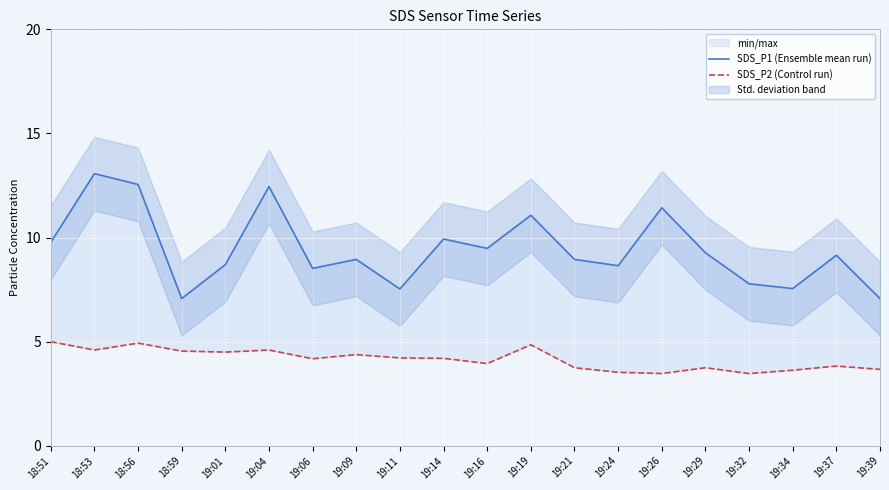

Rank the series by their maximum value, from lowest to highest.

SDS_P2 (Control run), SDS_P1 (Ensemble mean run)